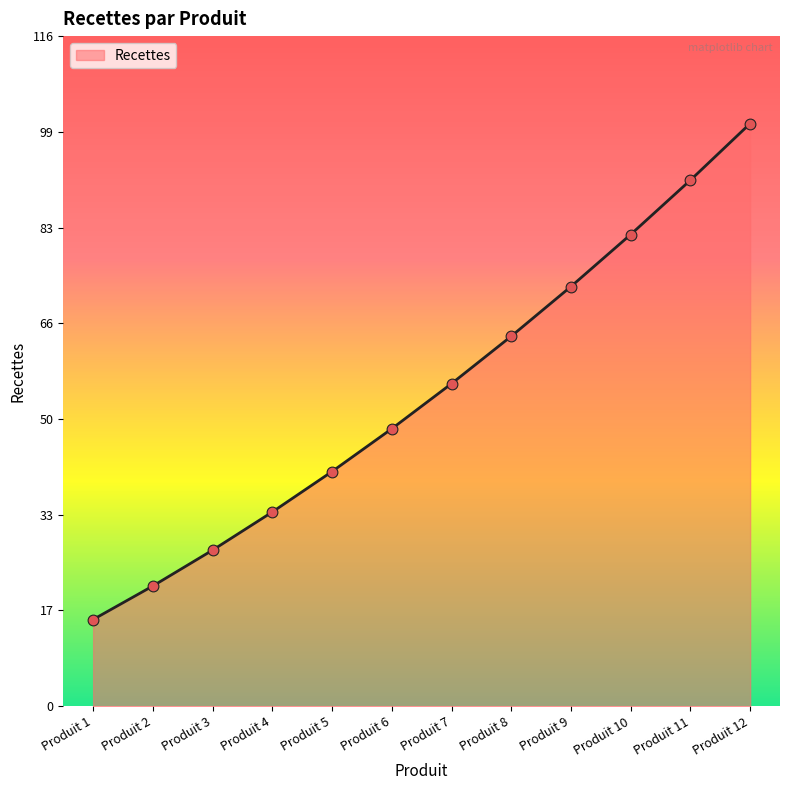

What is the change in value from Produit 10 to Produit 11?

+9.4